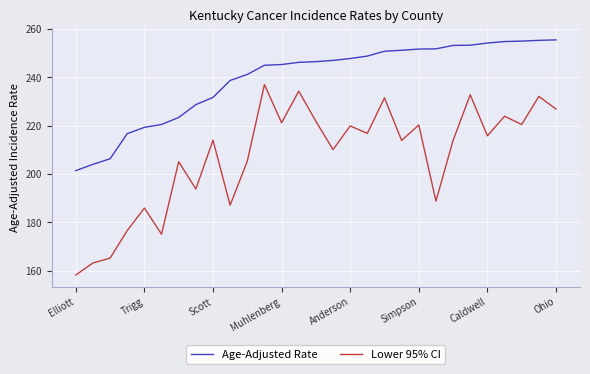

What is the difference between the maximum and minimum values in the Age-Adjusted Rate series?

54.1